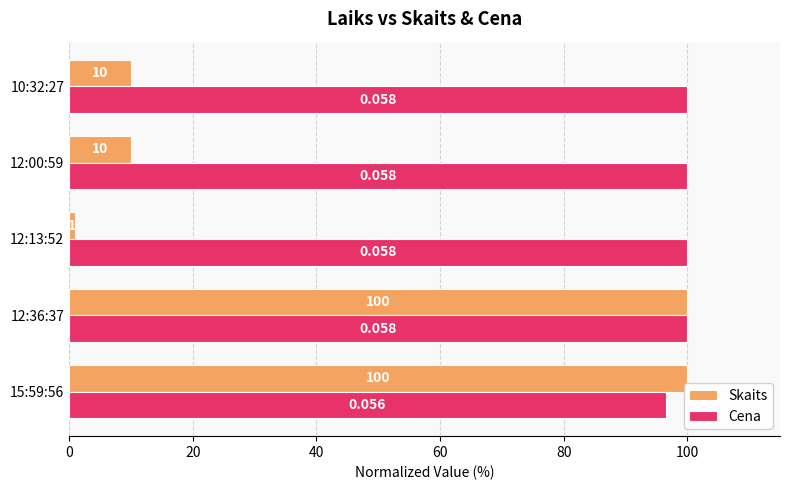

Which series has the largest total across all categories?

Cena